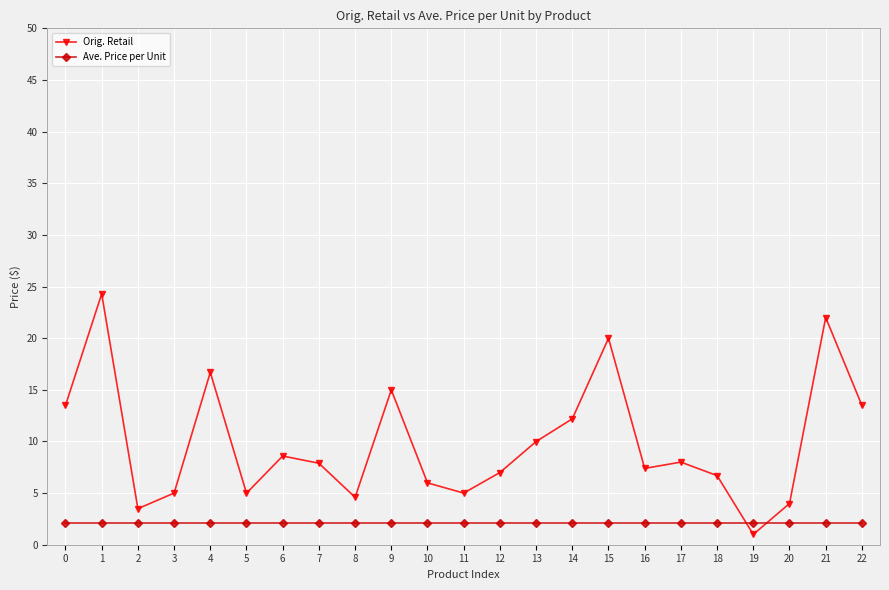

What is the difference between the maximum and minimum values in the Orig. Retail series?

23.3